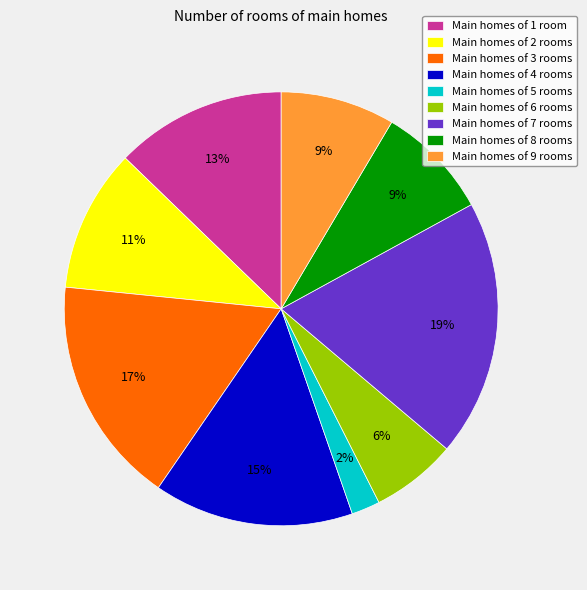

True or false: Main homes of 5 rooms accounts for 2% of the total.

True